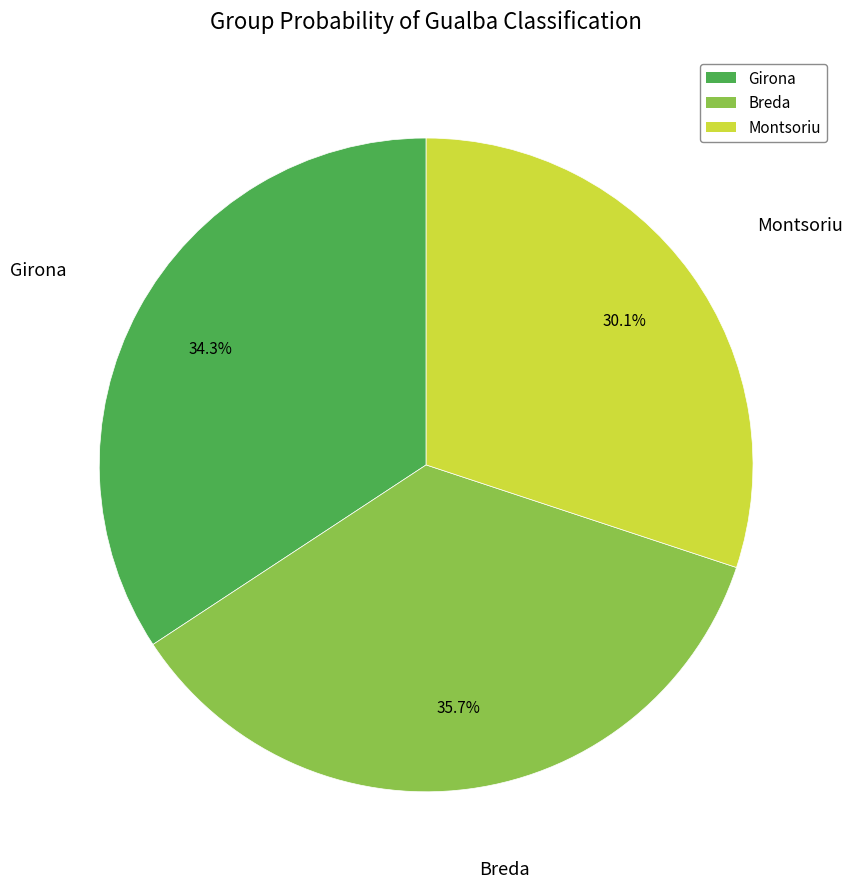

Which slice is the smallest?

Montsoriu